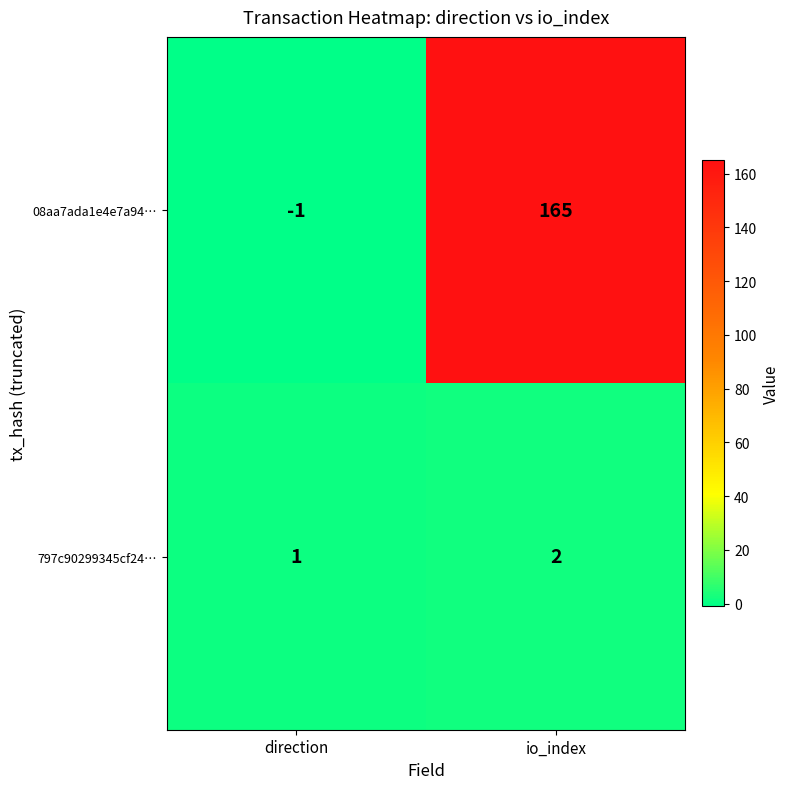

What is the difference between the 08aa7ada1e4e7a94… values at io_index and direction?

166